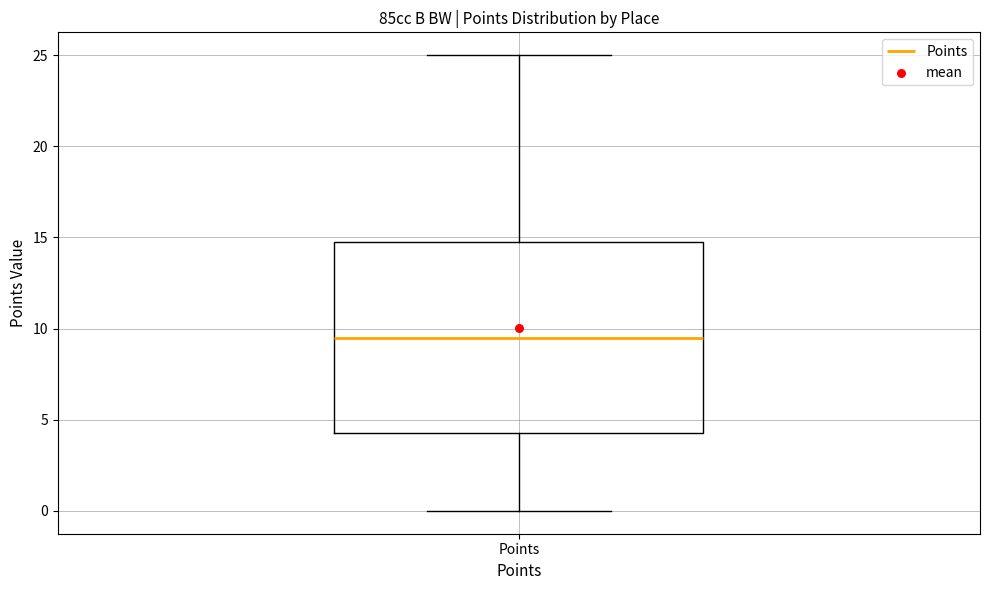

Read this box plot against the y-axis: the position of the median line, the range covered by the box, and the ends of both whiskers. The values are not printed on the chart, so give them approximately, as read against the axis.

median 9.5, box 4.5 to 15.0, whiskers 0.0 to 25.0